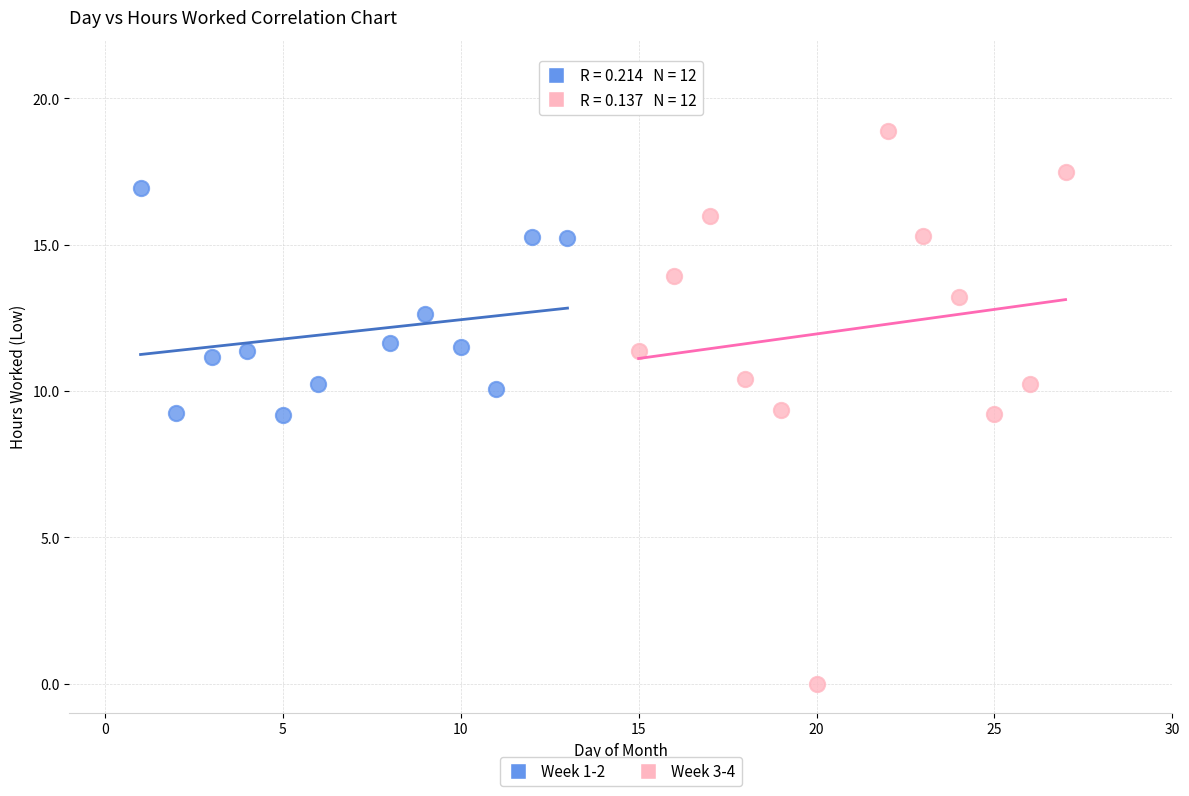

Which series contains the highest Y value?

Week 3-4